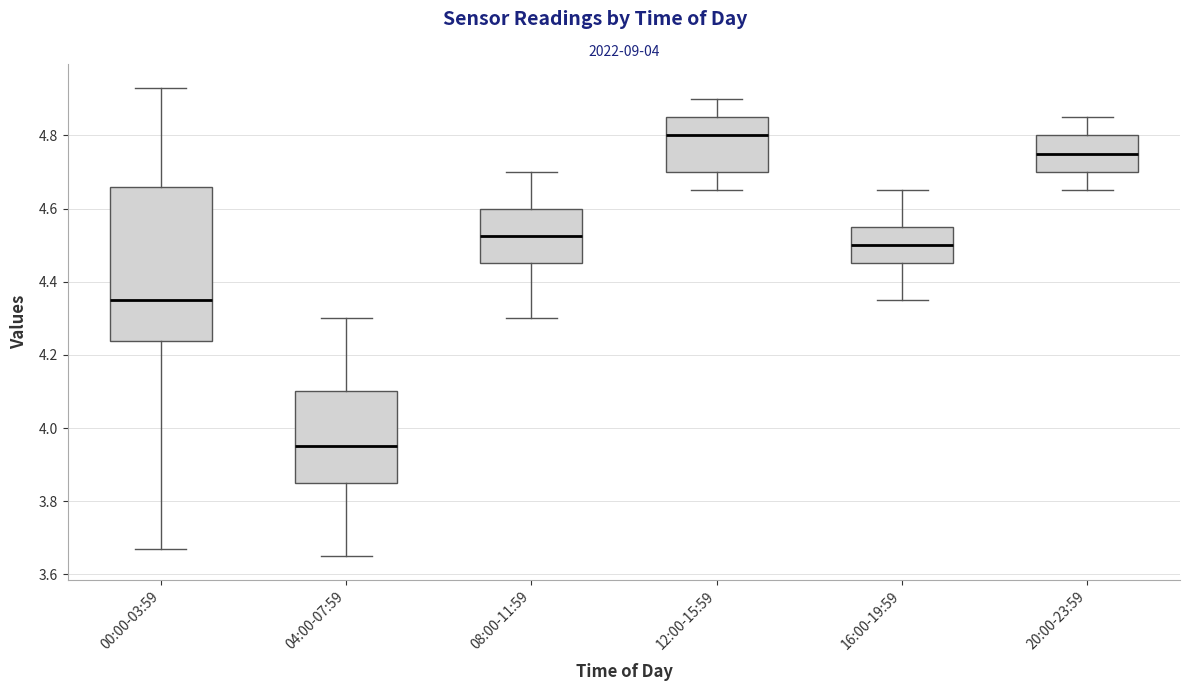

Reading left to right, transcribe this box plot: for each box, give where its median line is, the range the box spans, and where its two whiskers end, as read against the y-axis. The values are not printed on the chart, so give them approximately, as read against the axis.

00:00-03:59: median 4.36, box 4.24 to 4.66, whiskers 3.68 to 4.94
04:00-07:59: median 3.96, box 3.86 to 4.10, whiskers 3.66 to 4.30
08:00-11:59: median 4.52, box 4.46 to 4.60, whiskers 4.30 to 4.70
12:00-15:59: median 4.80, box 4.70 to 4.86, whiskers 4.66 to 4.90
16:00-19:59: median 4.50, box 4.46 to 4.56, whiskers 4.36 to 4.66
20:00-23:59: median 4.76, box 4.70 to 4.80, whiskers 4.66 to 4.86